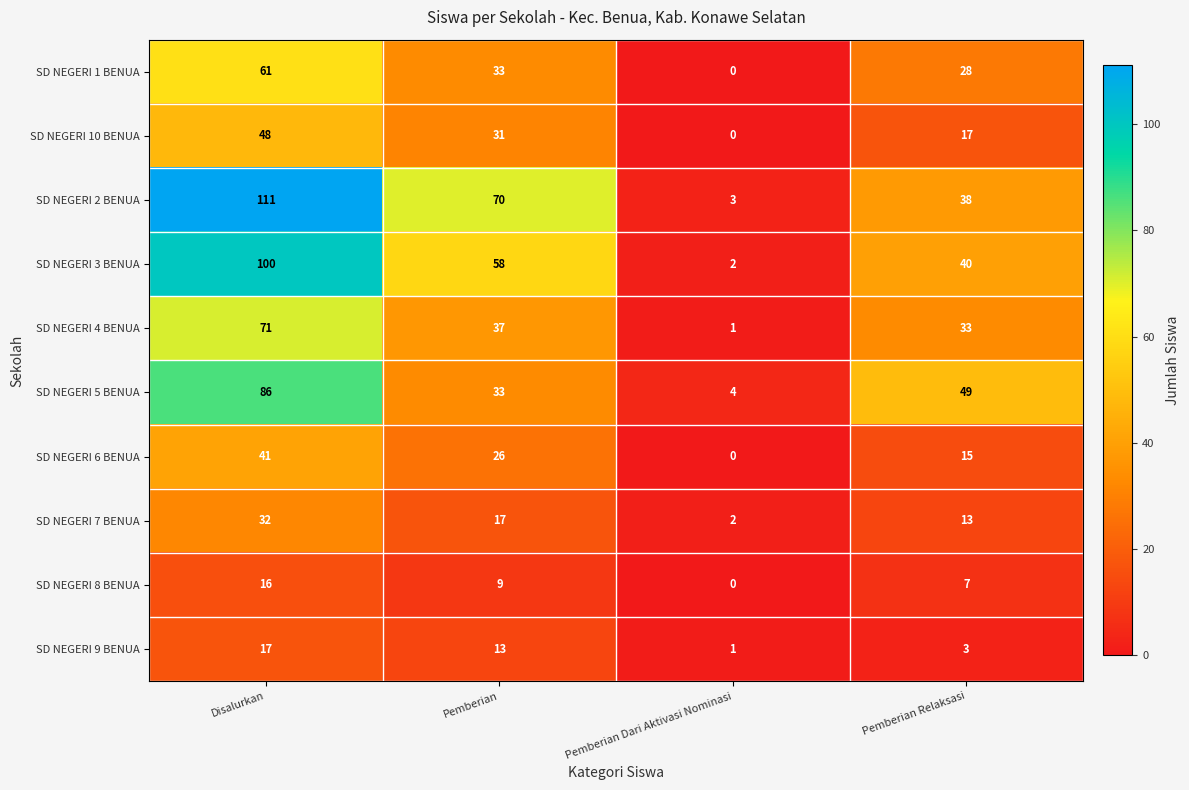

Which category has the lowest value across all series?

Pemberian Dari Aktivasi Nominasi